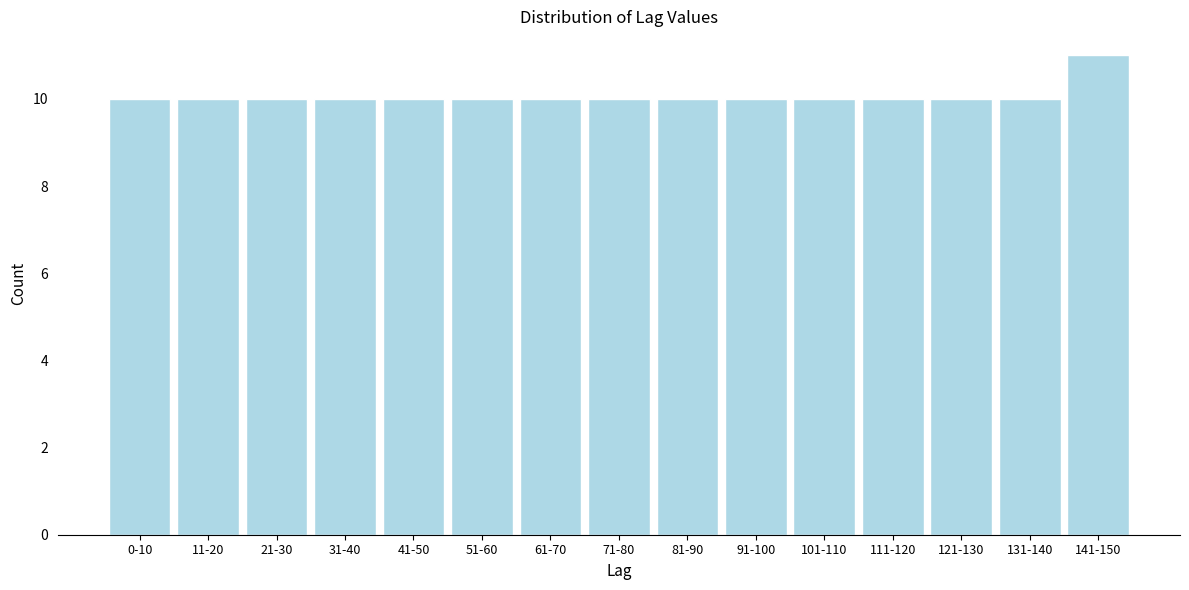

Reading left to right, what are all the values shown in this chart?

0-10=10	11-20=10	21-30=10	31-40=10	41-50=10	51-60=10	61-70=10	71-80=10	81-90=10	91-100=10	101-110=10	111-120=10	121-130=10	131-140=10	141-150=11